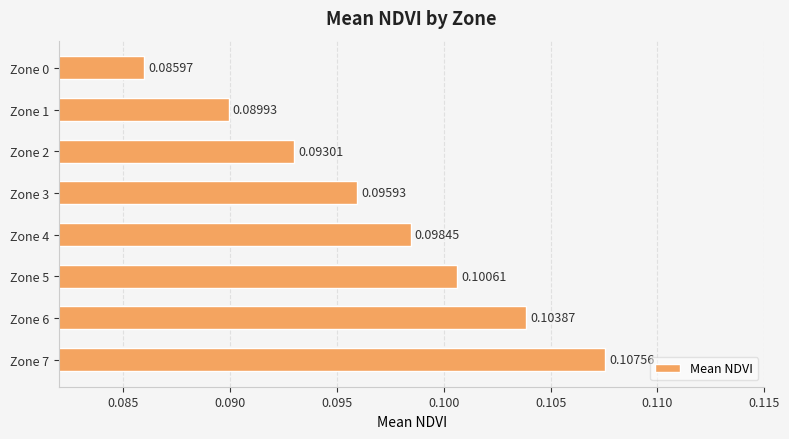

What is the sum of all values?

0.8